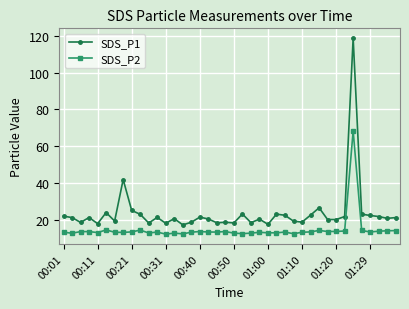

What is the average value of the SDS_P1 series?

23.5